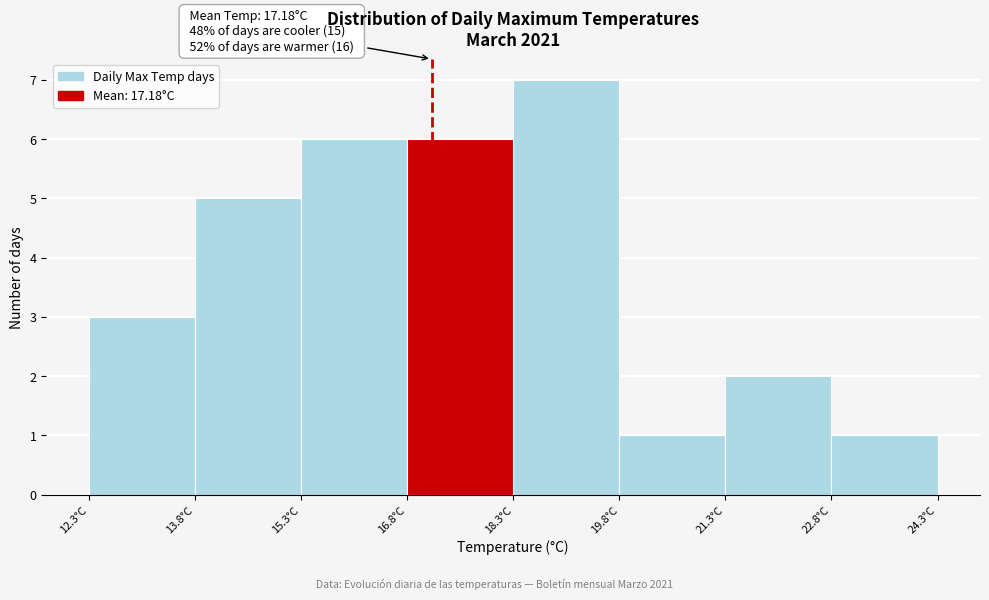

Over which range of the x-axis is the bar tallest?

18.4 to 19.8